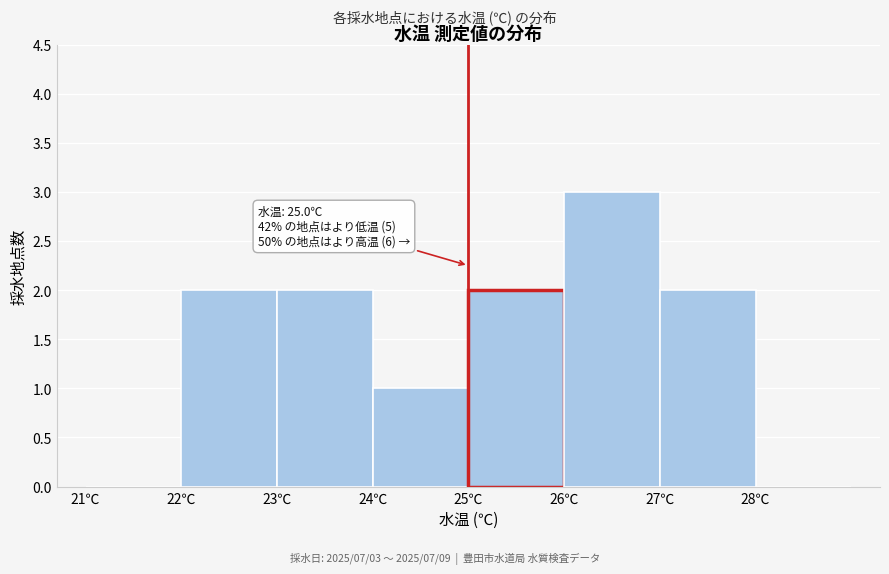

Which range on the x-axis has the tallest bar?

26 to 27